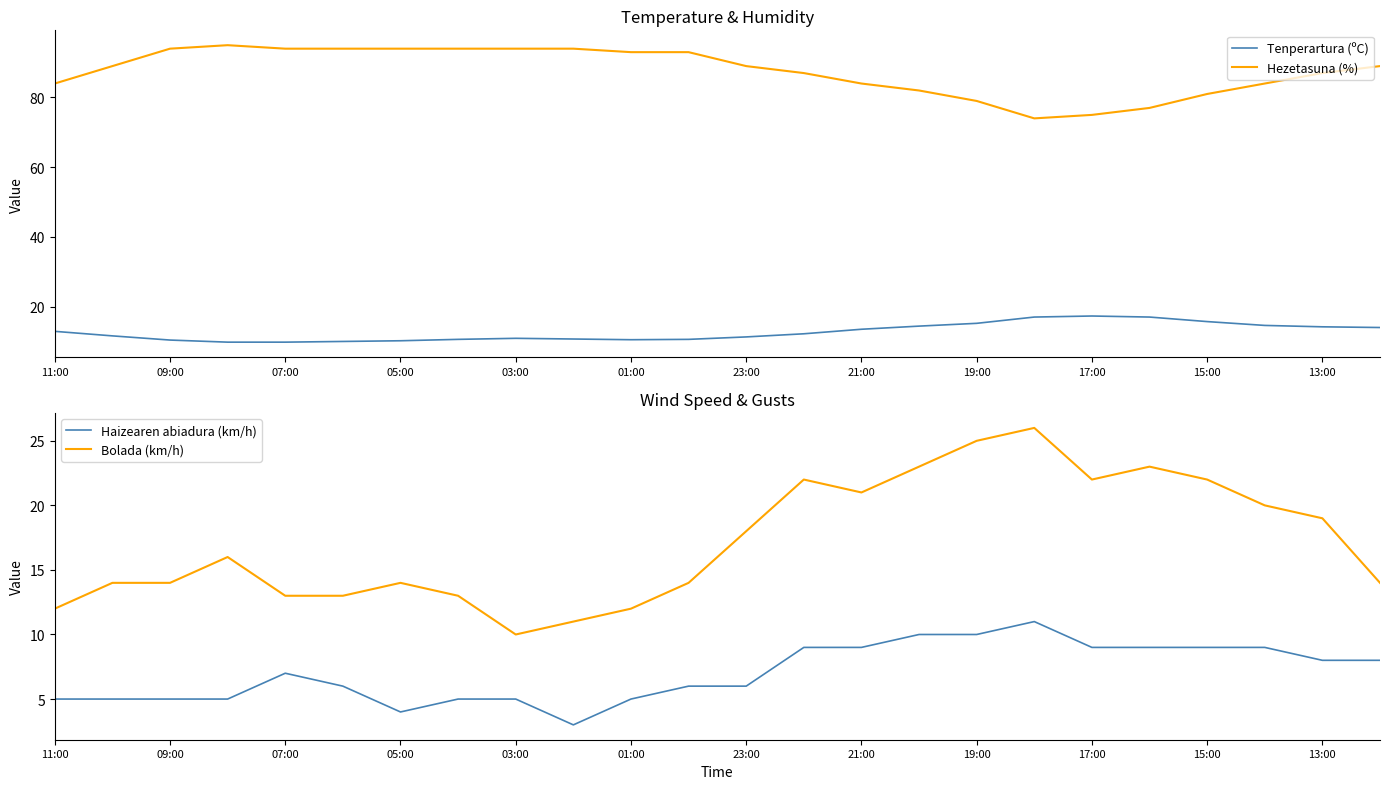

Is this an area chart (filled region under the line)?

No